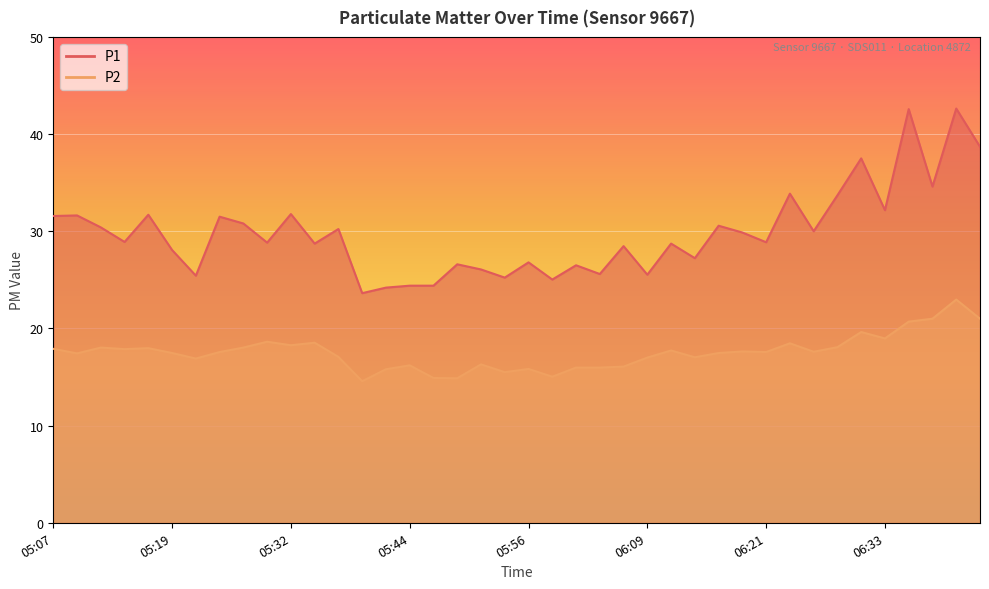

How many data points in P1 are less than 28?

14